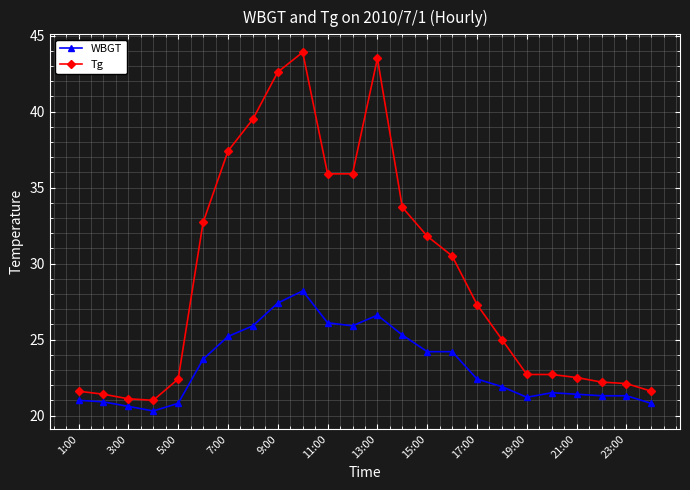

What is the average value of the WBGT series?

23.3